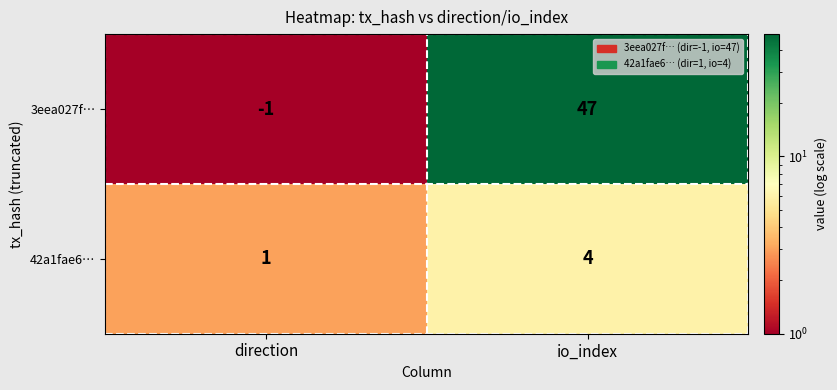

List the series in order of their peak value, highest first.

3eea027f…, 42a1fae6…